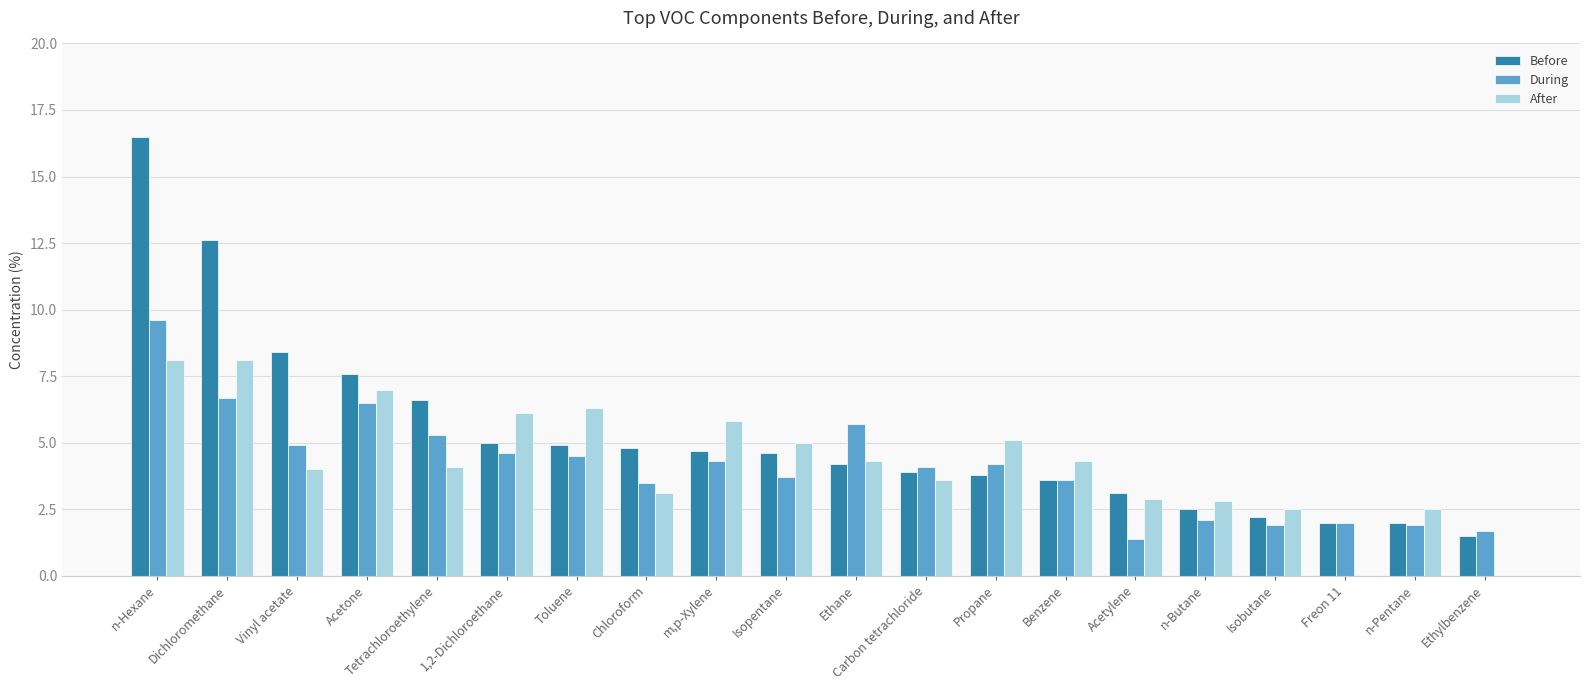

What is the maximum value shown in the chart?

16.5